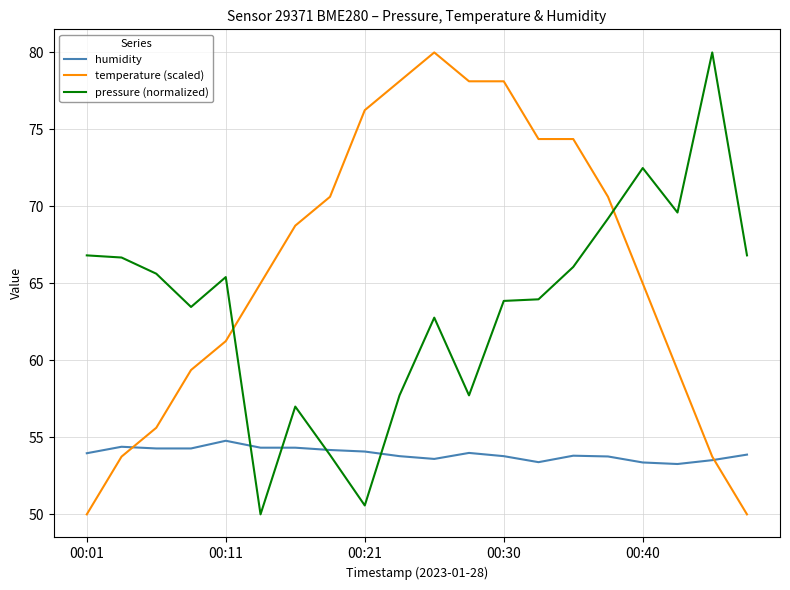

How many times do humidity and pressure (normalized) cross each other?

4